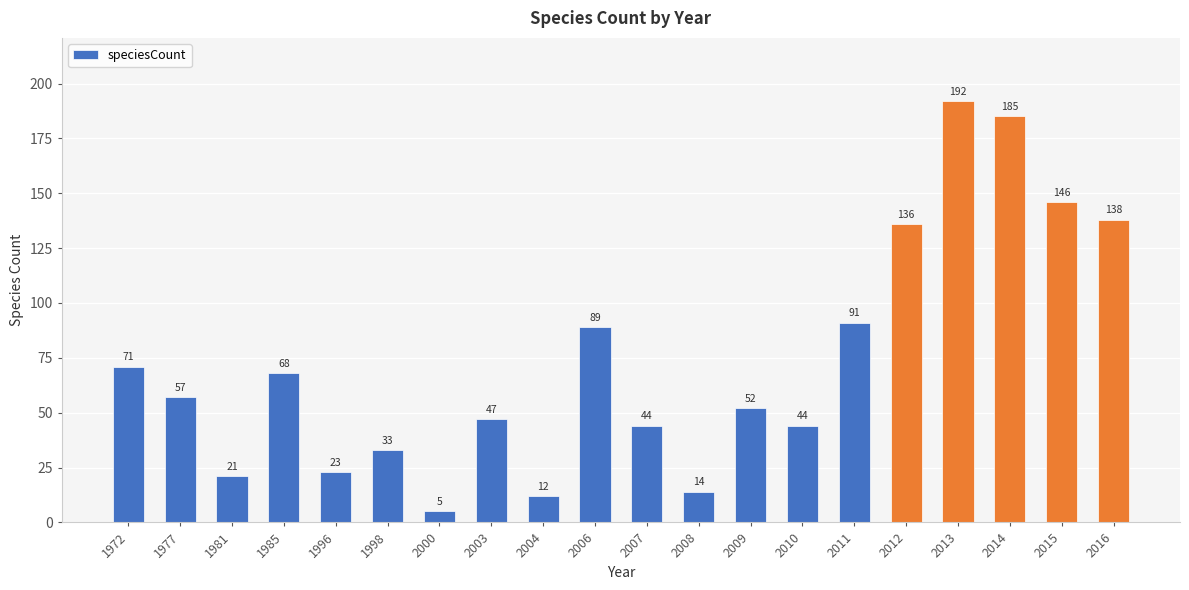

Reading left to right, transcribe all the data shown in this chart.

1972=71	1977=57	1981=21	1985=68	1996=23	1998=33	2000=5	2003=47	2004=12	2006=89	2007=44	2008=14	2009=52	2010=44	2011=91	2012=136	2013=192	2014=185	2015=146	2016=138